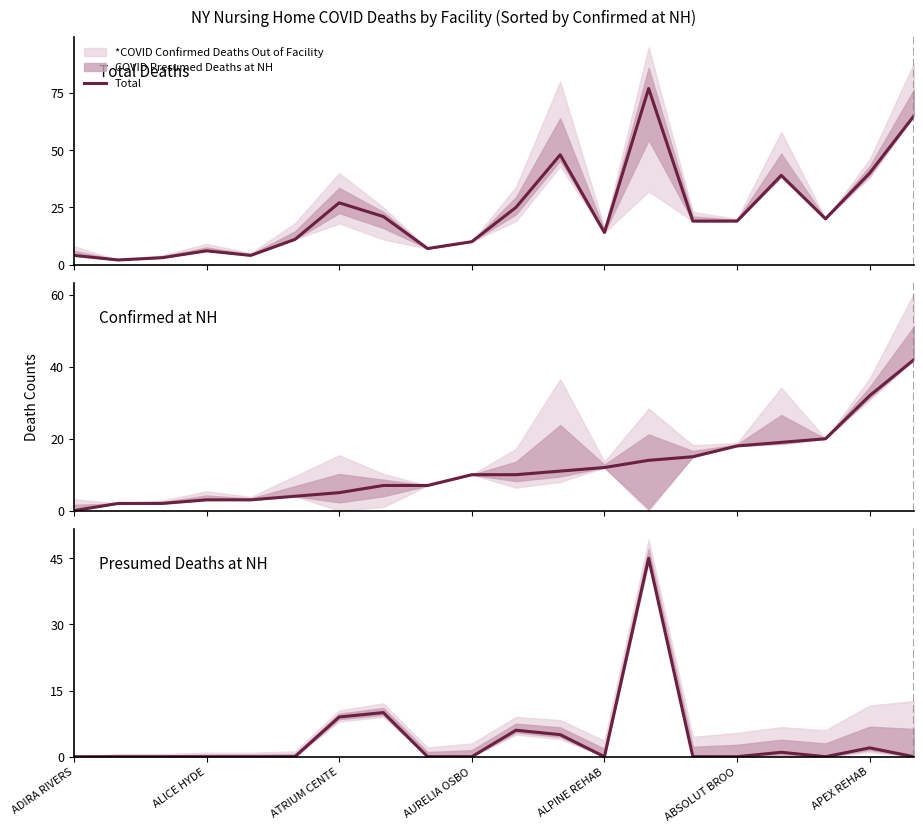

At which category does the chart reach its minimum across all series?

ADIRA RIVERS